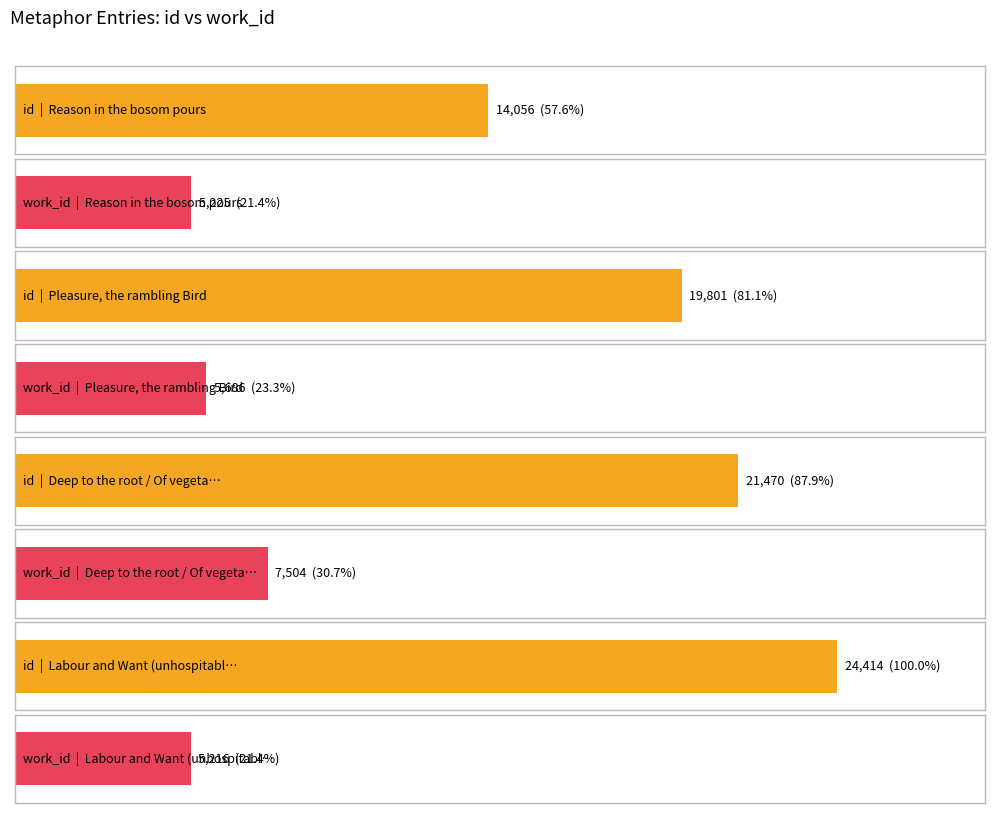

What is the approximate value of id at Reason in the bosom pours, to the nearest 50?

14050